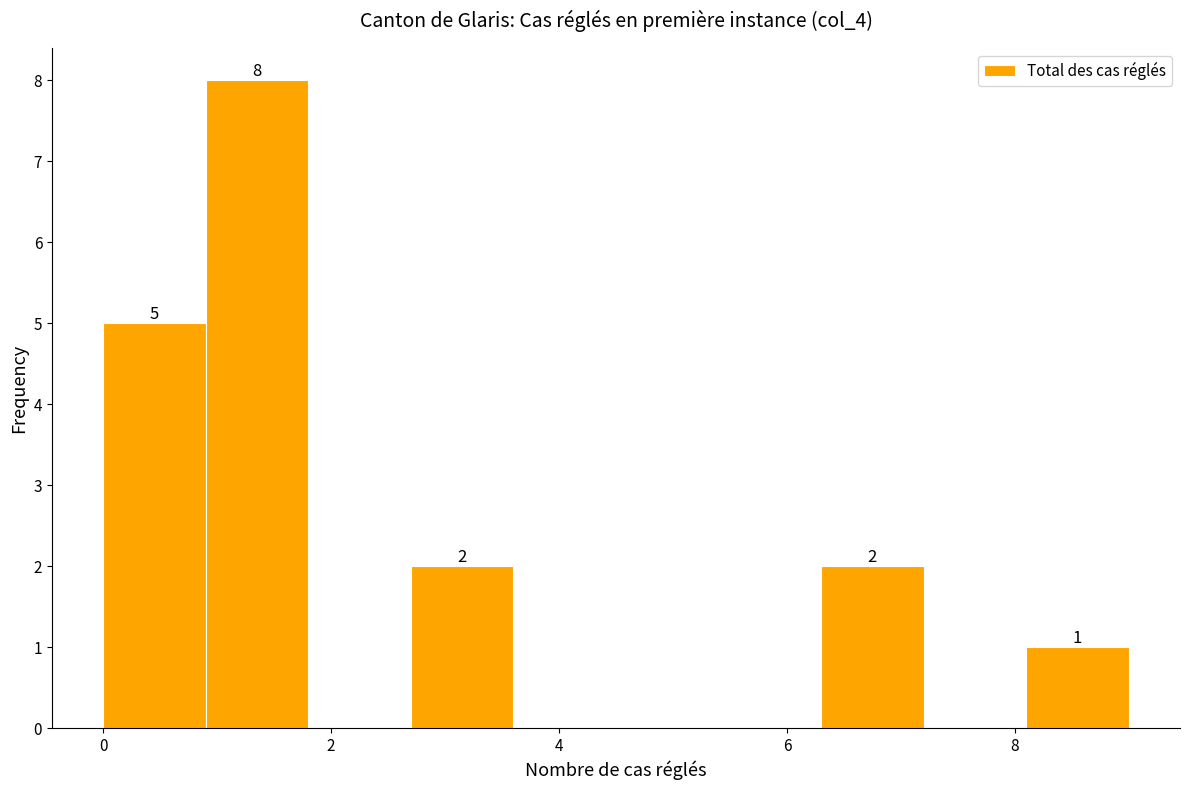

Which range on the x-axis has the tallest bar?

0.9 to 1.8